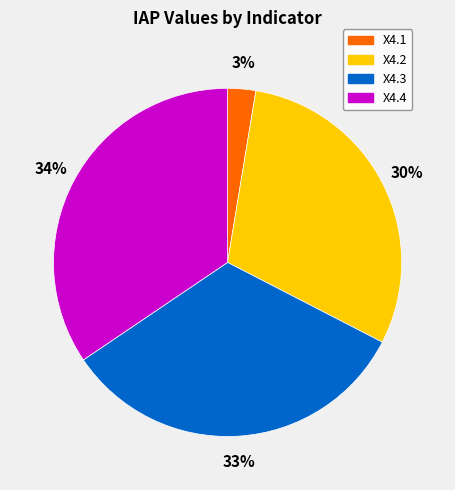

Which slice is the largest?

X4.4